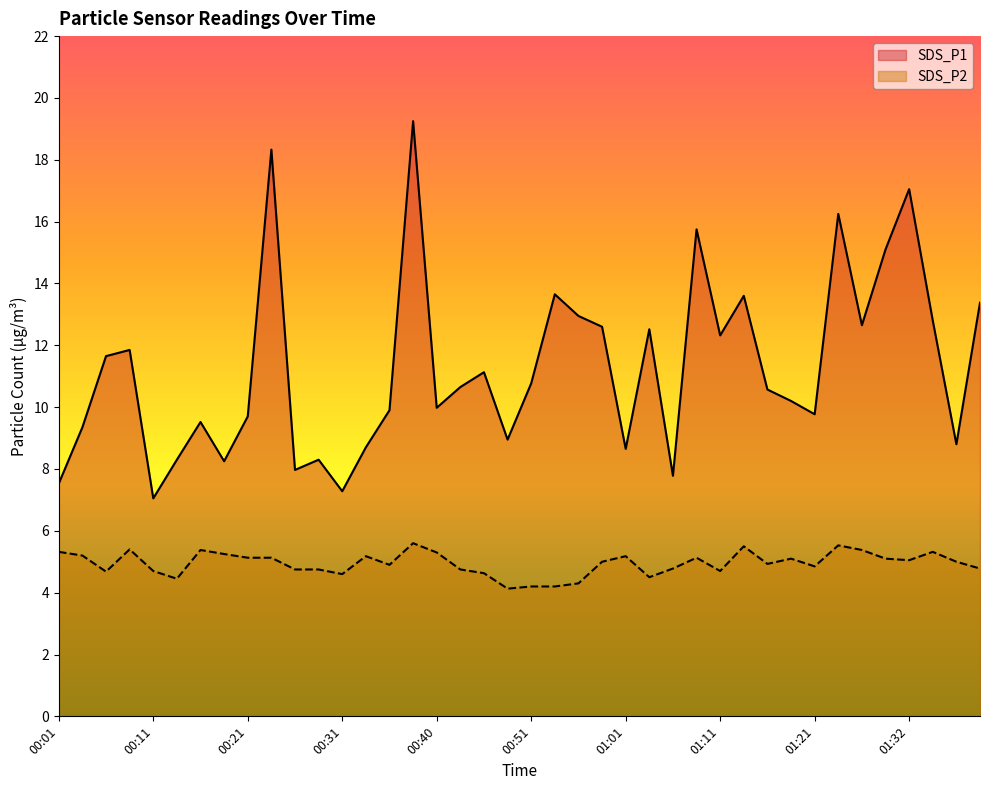

Which label corresponds to the smallest value in the chart?

00:48